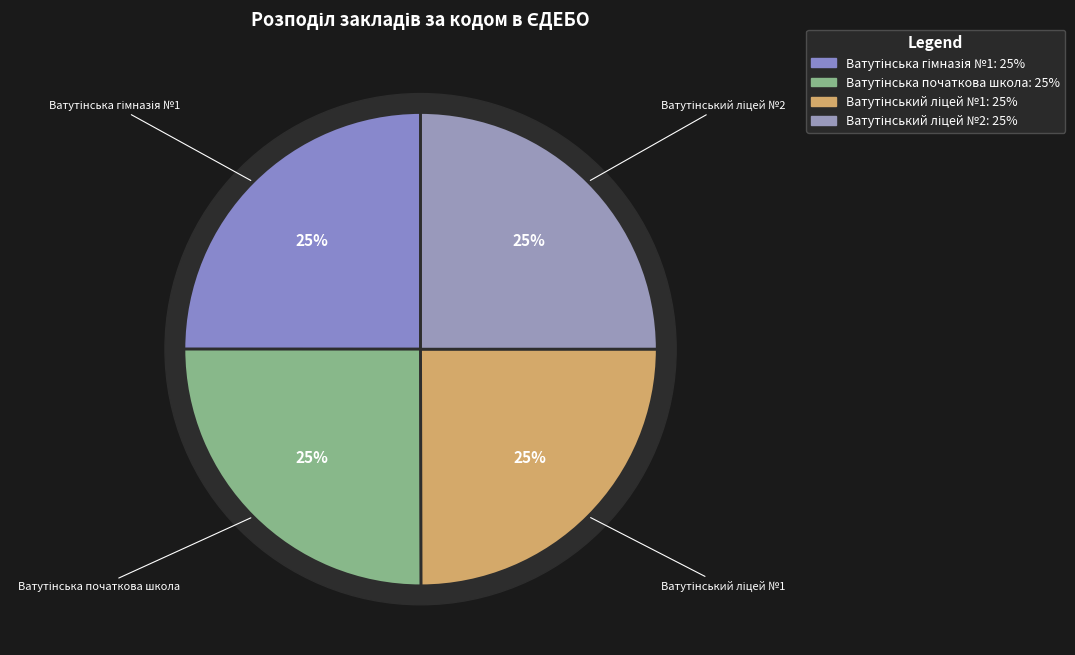

Is it true that Ватутінський ліцей №1 is 35% of the pie?

False